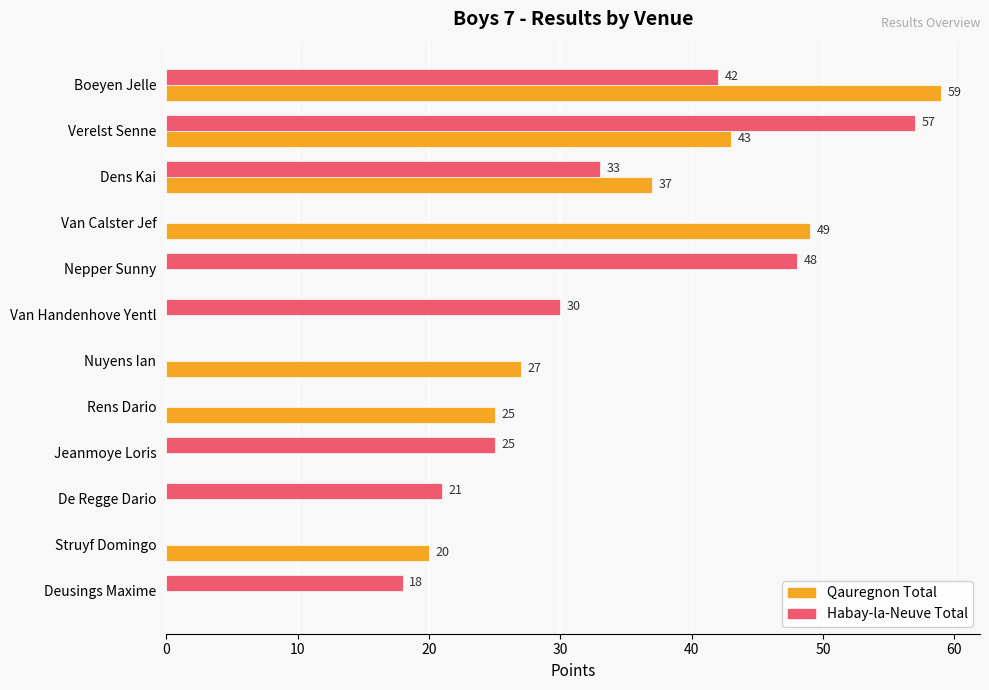

At which category is the sum across all series the highest?

Boeyen Jelle